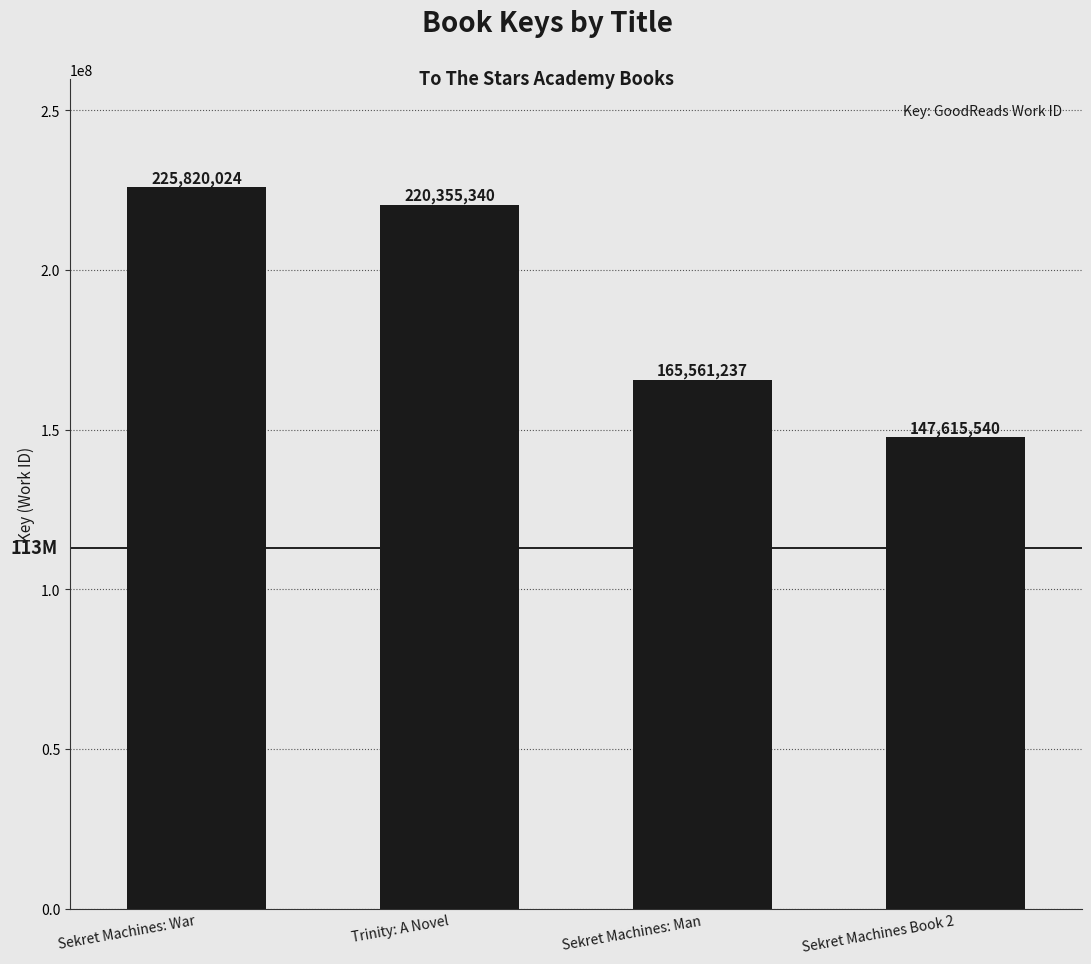

Between Sekret Machines: War and Sekret Machines: Man, which is larger?

Sekret Machines: War